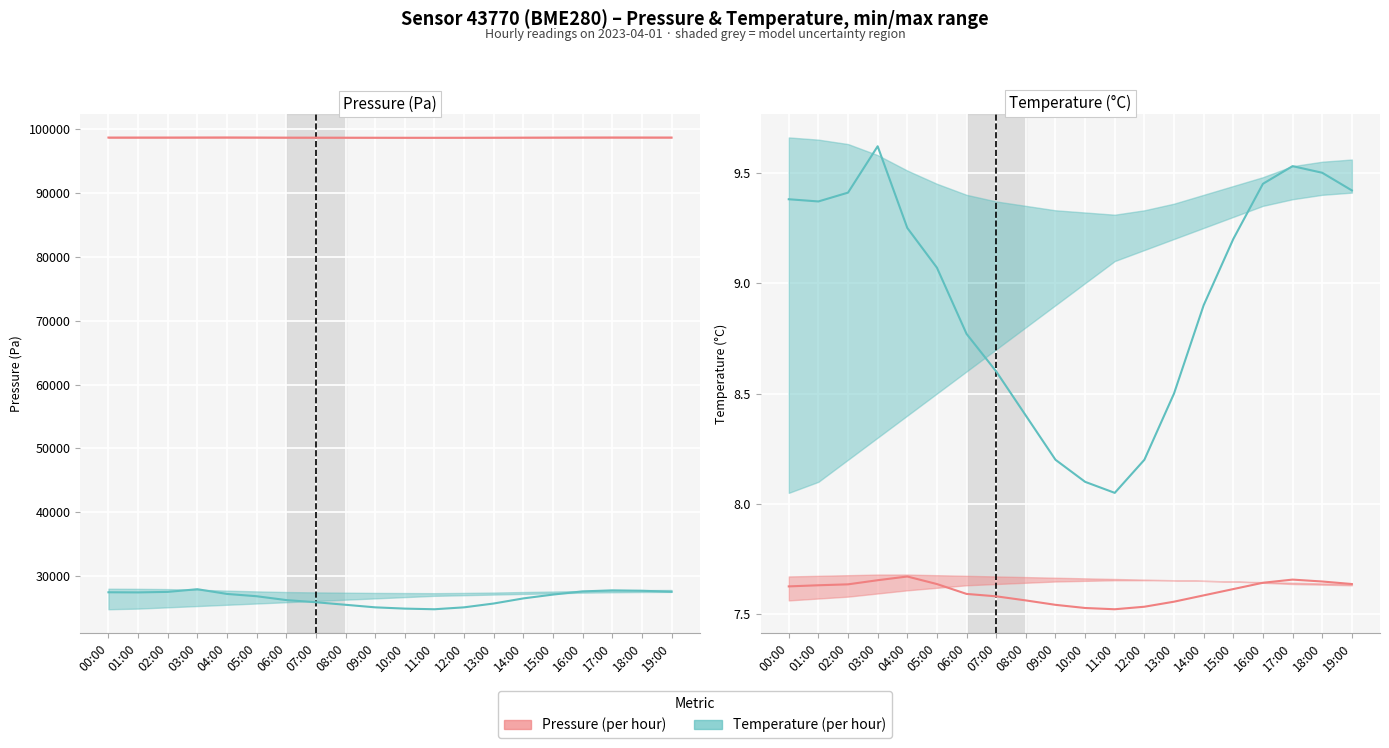

Reading right to left, extract all data points from this chart.

Pressure (actual): 19:00=7.6	18:00=7.6	17:00=7.7	16:00=7.6	15:00=7.6	14:00=7.6	13:00=7.6	12:00=7.5	11:00=7.5	10:00=7.5	09:00=7.5	08:00=7.6	07:00=7.6	06:00=7.6	05:00=7.6	04:00=7.7	03:00=7.7	02:00=7.6	01:00=7.6	00:00=7.6
Temperature (actual): 19:00=9.4	18:00=9.5	17:00=9.5	16:00=9.4	15:00=9.2	14:00=8.9	13:00=8.5	12:00=8.2	11:00=8.1	10:00=8.1	09:00=8.2	08:00=8.4	07:00=8.6	06:00=8.8	05:00=9.1	04:00=9.2	03:00=9.6	02:00=9.4	01:00=9.4	00:00=9.4